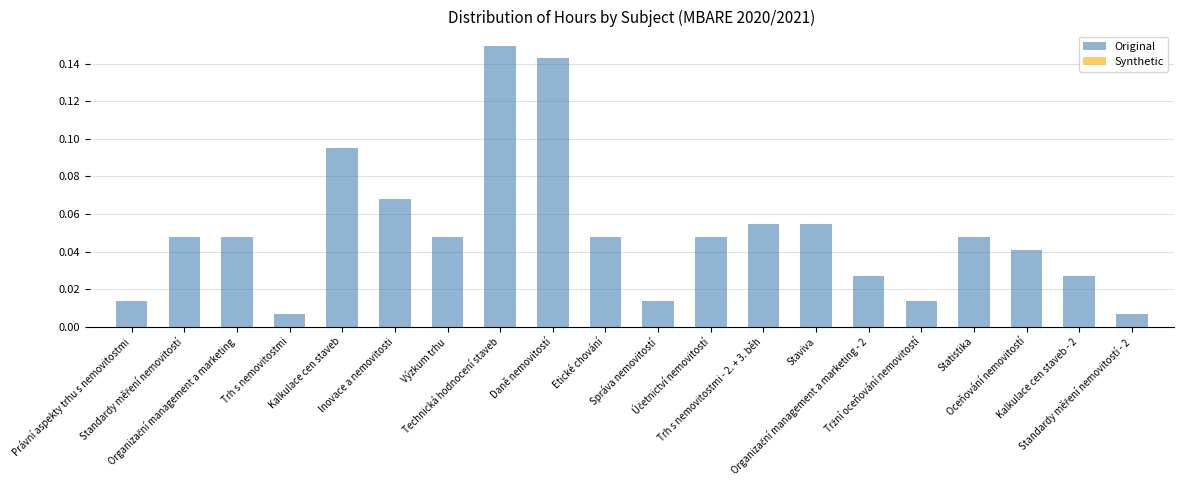

What is the sum of all values?

1.0